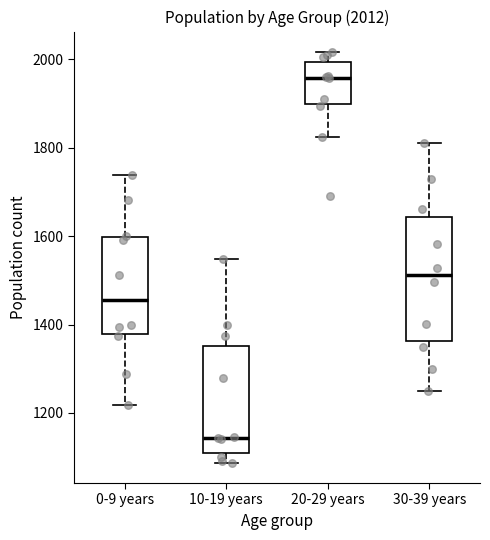

Which box's median line is the lowest?

10-19 years